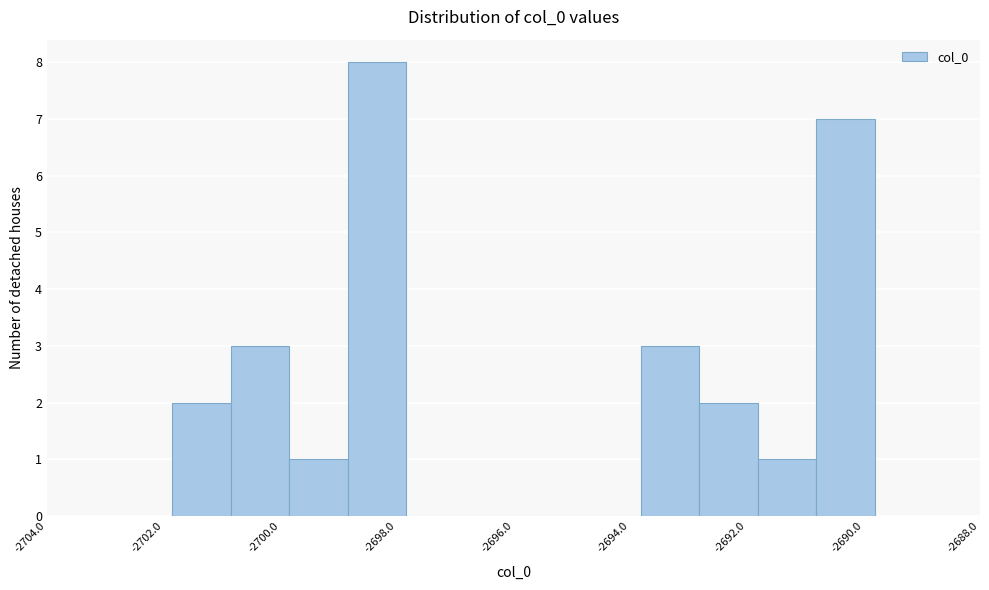

How tall is the bar that spans -2691.8 to -2690.8 on the x-axis? Neither the bar edges nor the heights are printed on the chart, so give them approximately, as read against the axes.

1